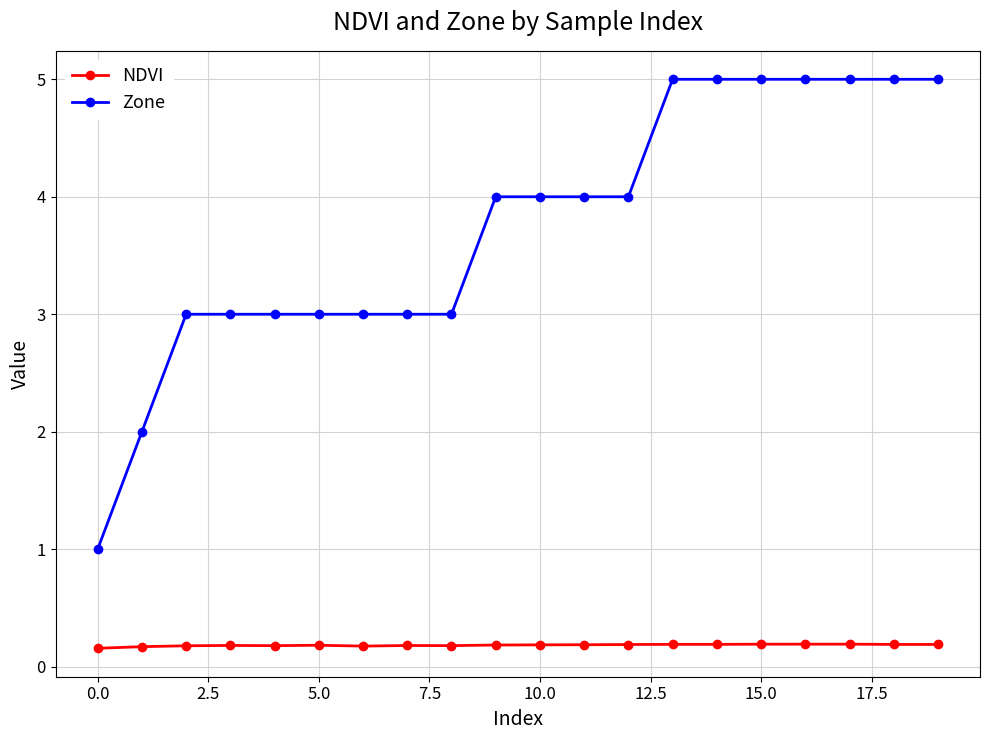

What is the value of the NDVI point at the 13th from the left?

0.2